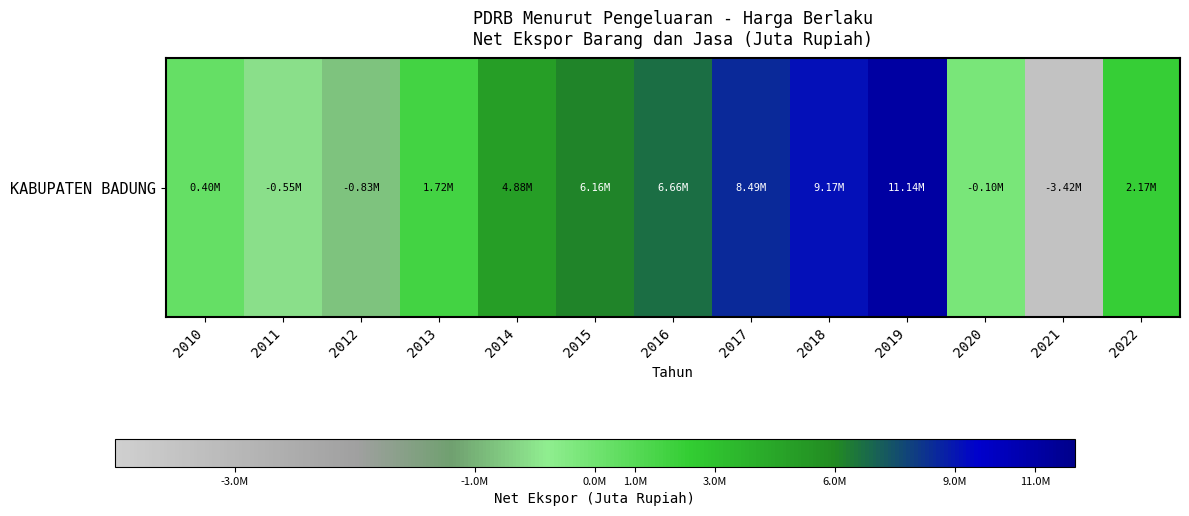

What is the difference between the maximum and second lowest values?

11969622.5